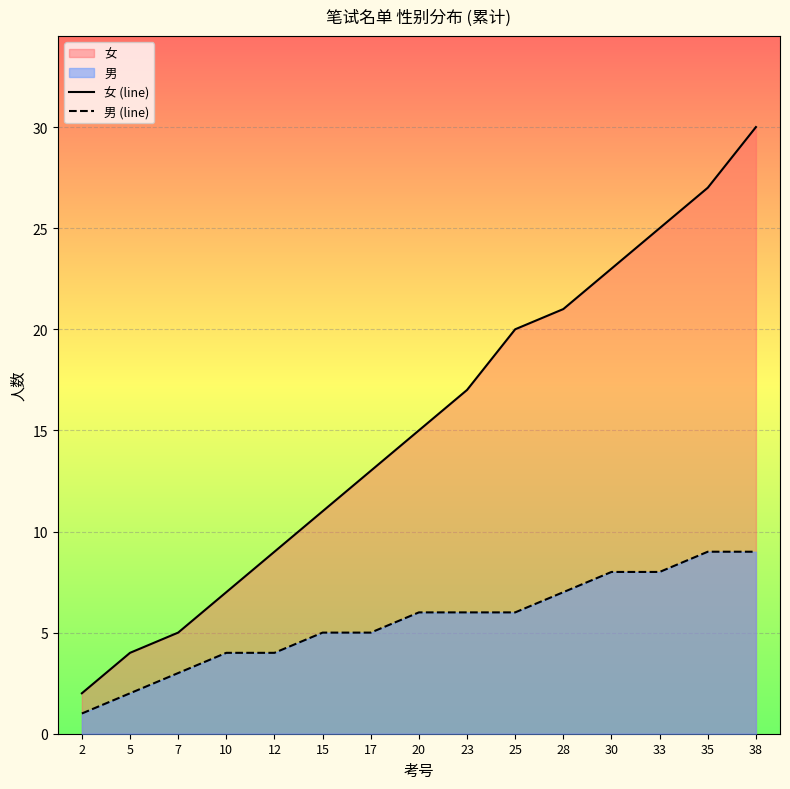

What is the smallest value displayed?

1